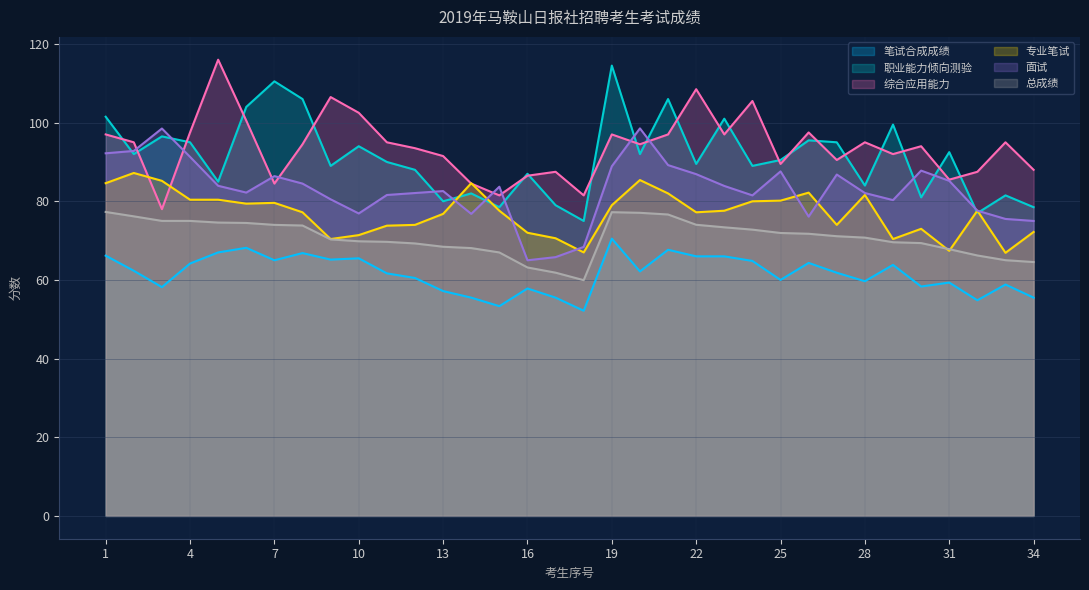

What is the sum of the 笔试合成成绩 values at 34 and 32?

110.3